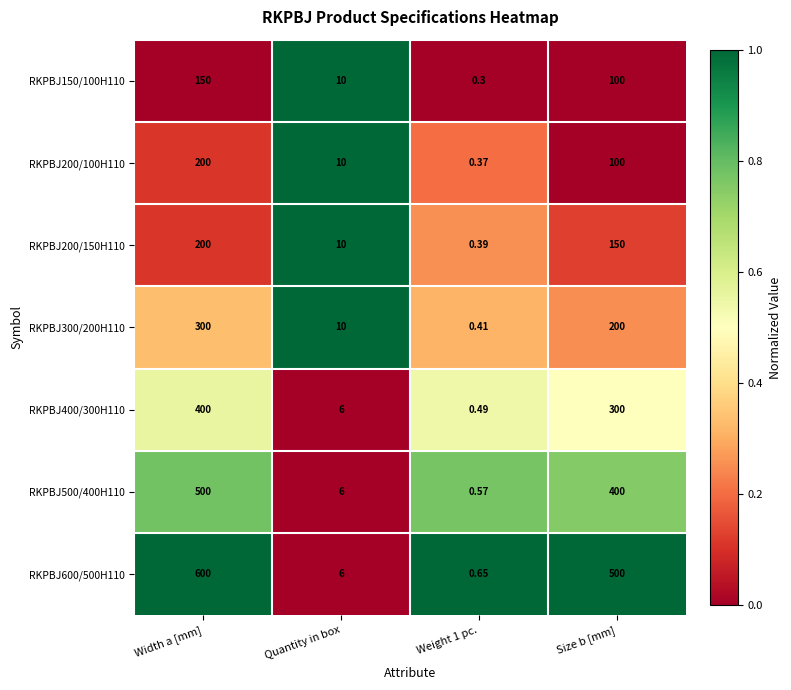

At which category is the sum across all series the highest?

Width a [mm]